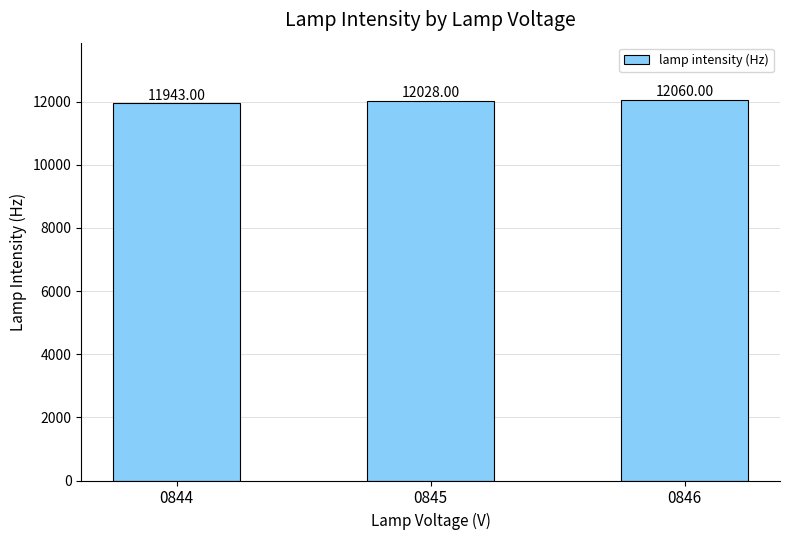

Reading left to right, transcribe all the data shown in this chart.

0844=11943	0845=12028	0846=12060